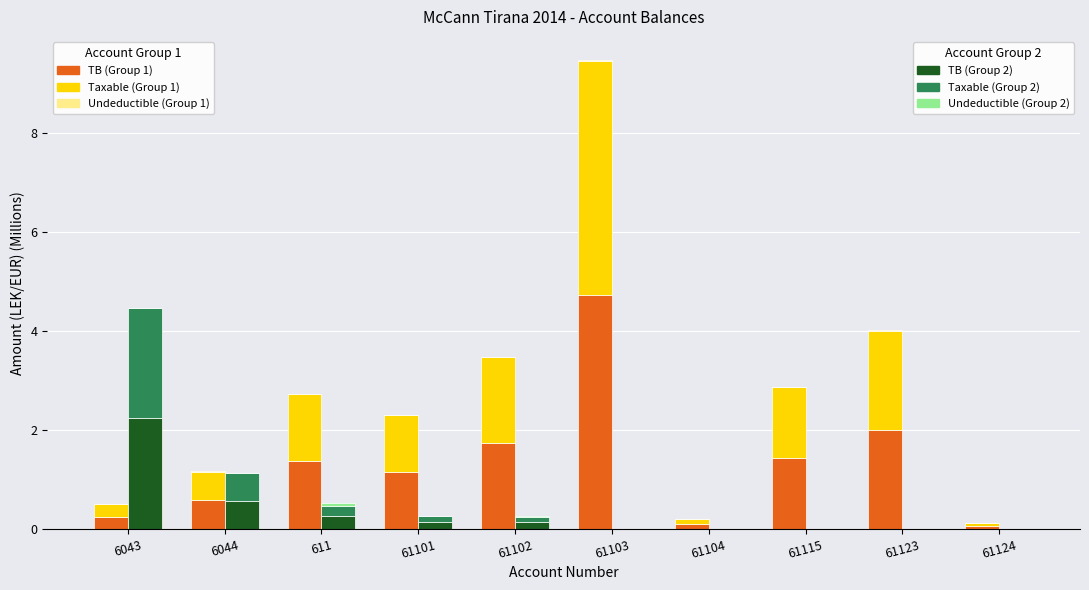

At which label does TB (Group 2) reach its peak?

6043